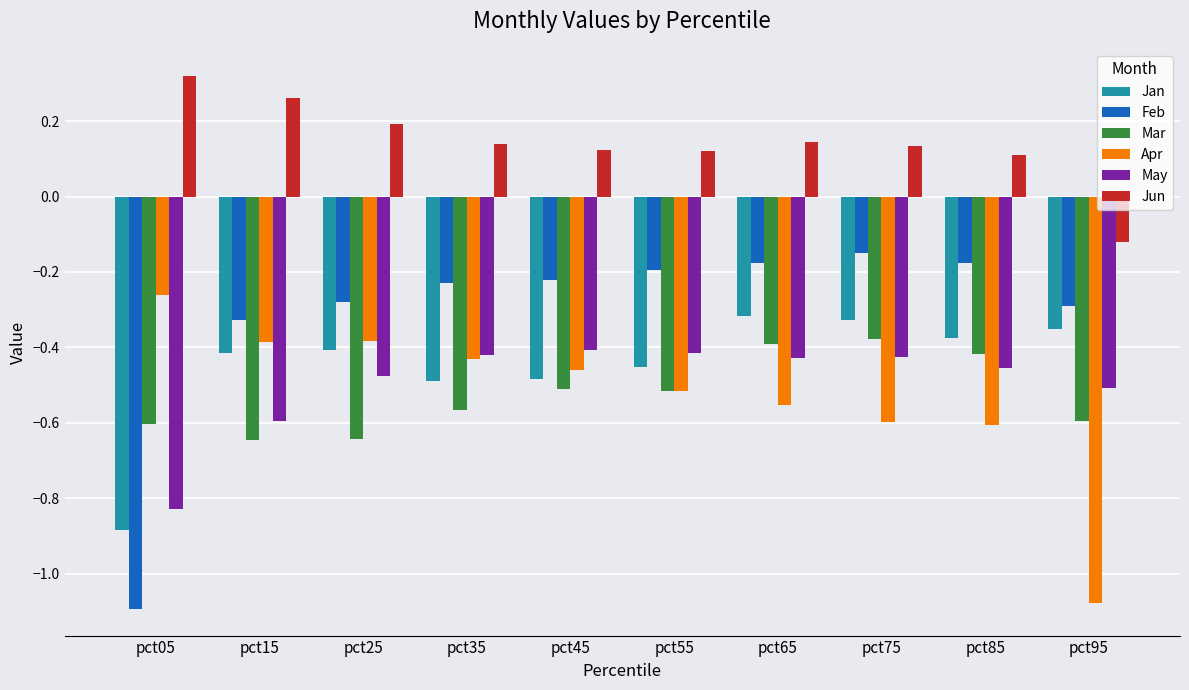

The Feb series shows -0.3 at pct25. True or false?

True